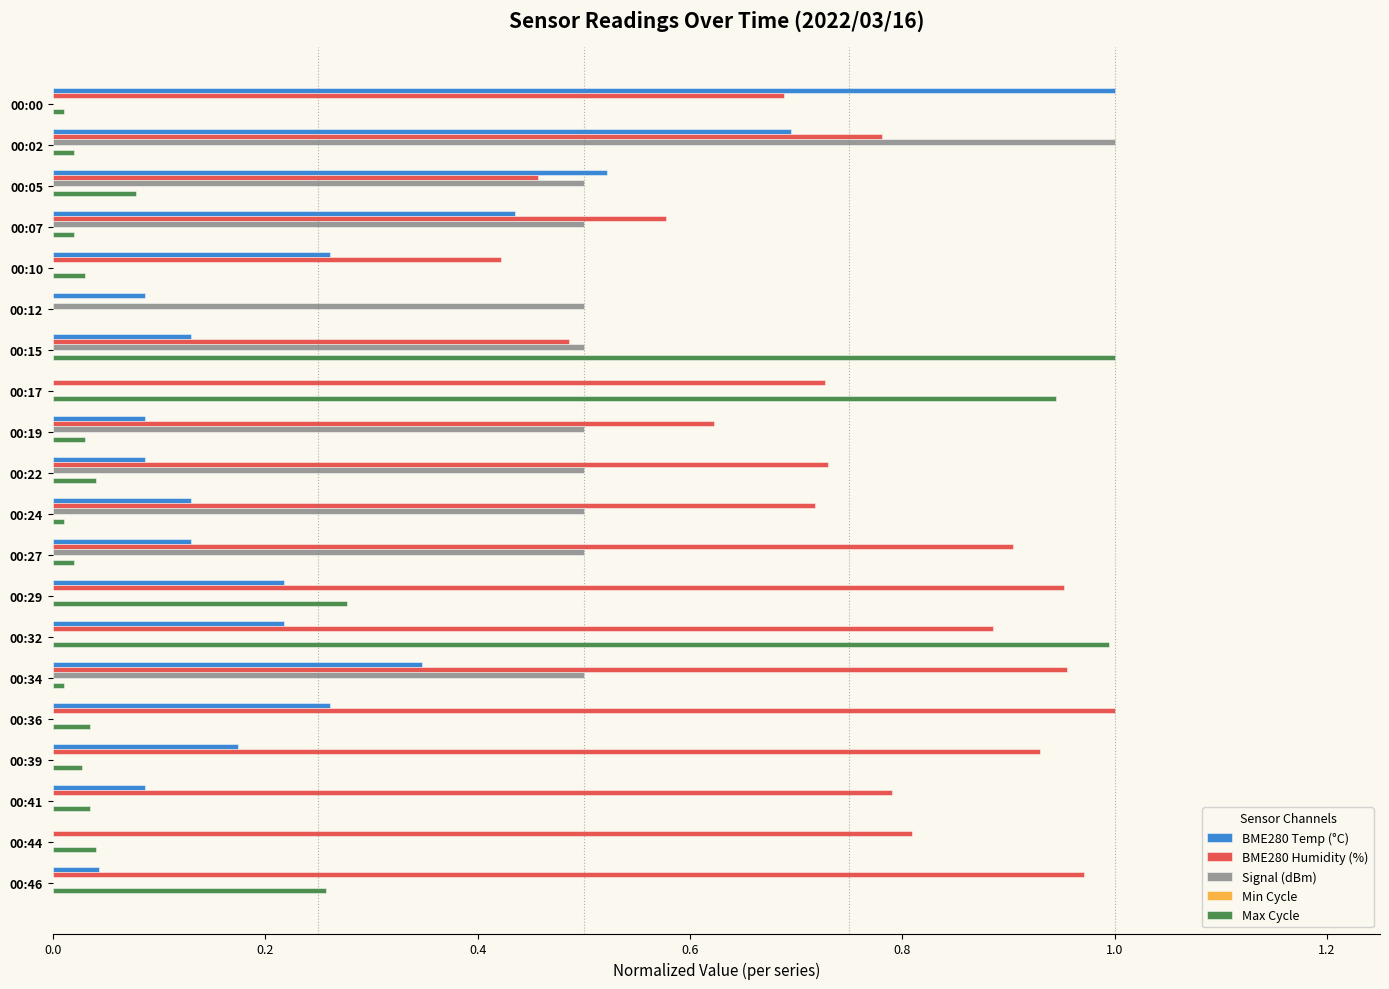

Between 00:19 and 00:46, which series saw the biggest shift?

Signal (dBm)